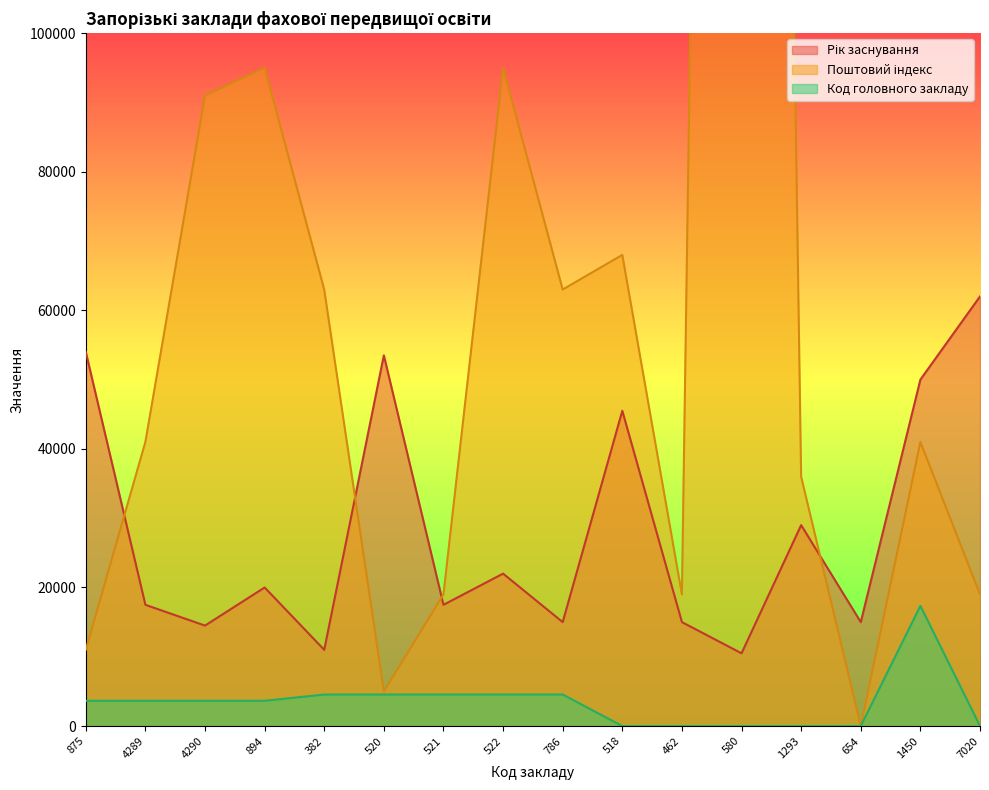

Which series has the largest range (max minus min)?

Поштовий індекс (місцезнаходження)